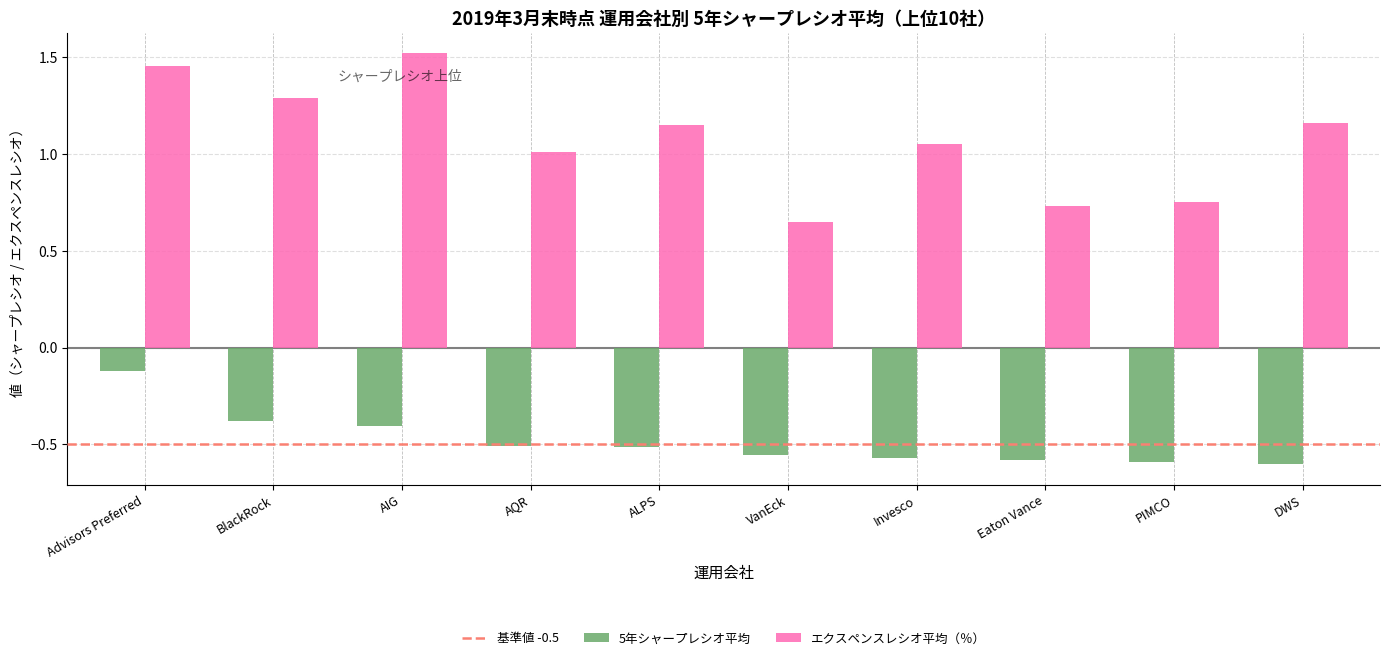

What is the sum of all 5年シャープレシオ平均 values?

-4.8